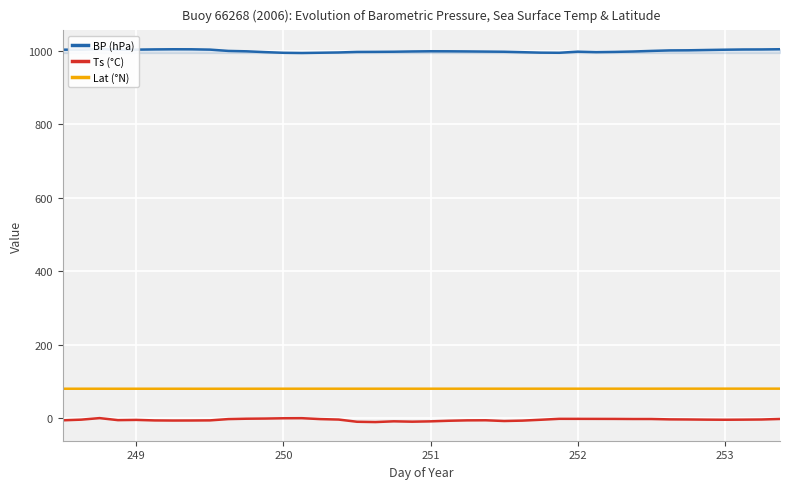

True or false: Lat (°N) and BP (hPa) intersect in this chart.

False